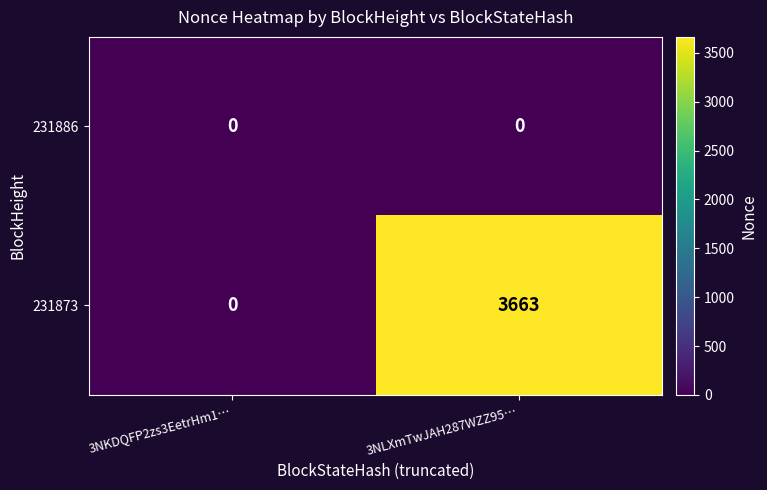

The value of 231886 at 3NLXmTwJAH287WZZ95… is 0. True or false?

True